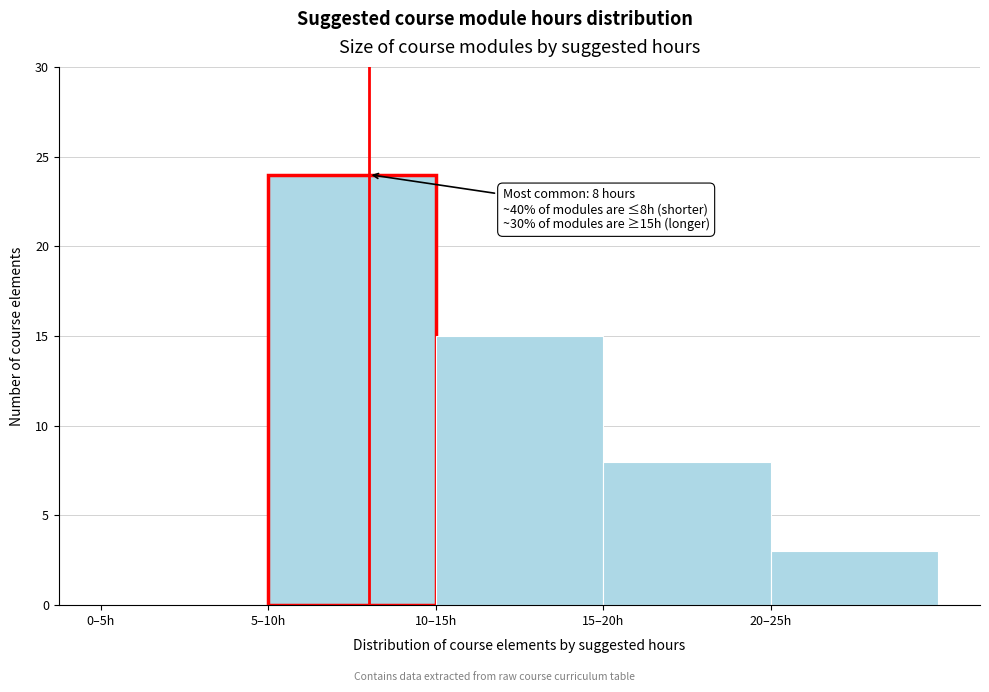

Reading left to right, what are all the values shown in this chart?

0–5h=0	5–10h=24	10–15h=15	15–20h=8	20–25h=3